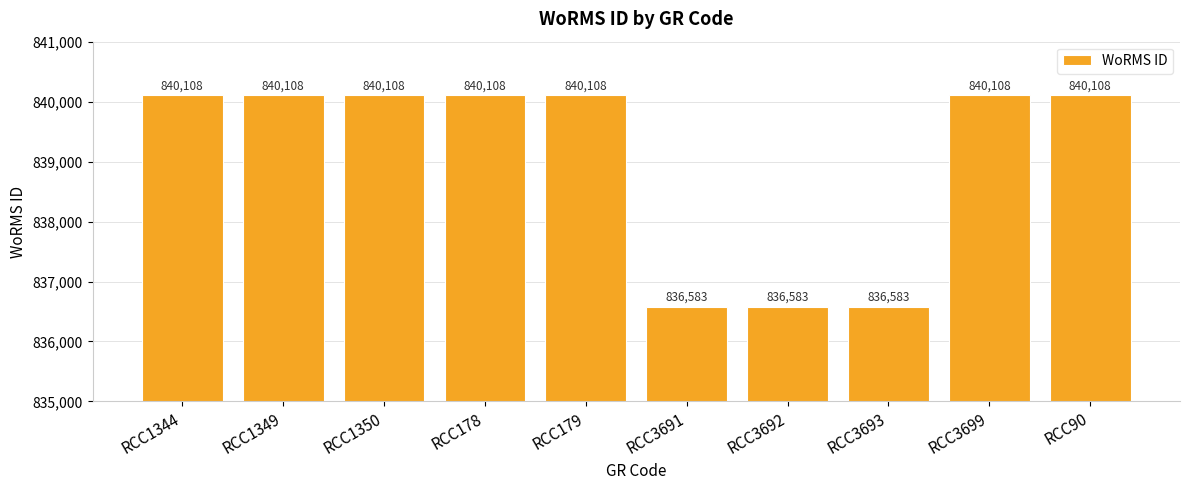

True or false: the data shows 836583 at RCC3692.

True